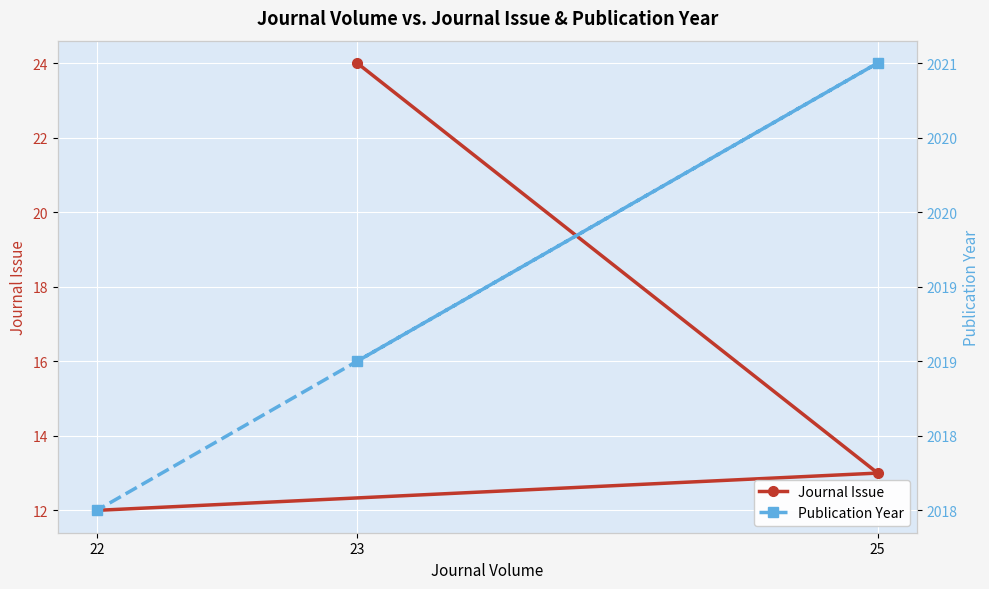

List the labels in order of Publication Year value, largest first.

25, 23, 22